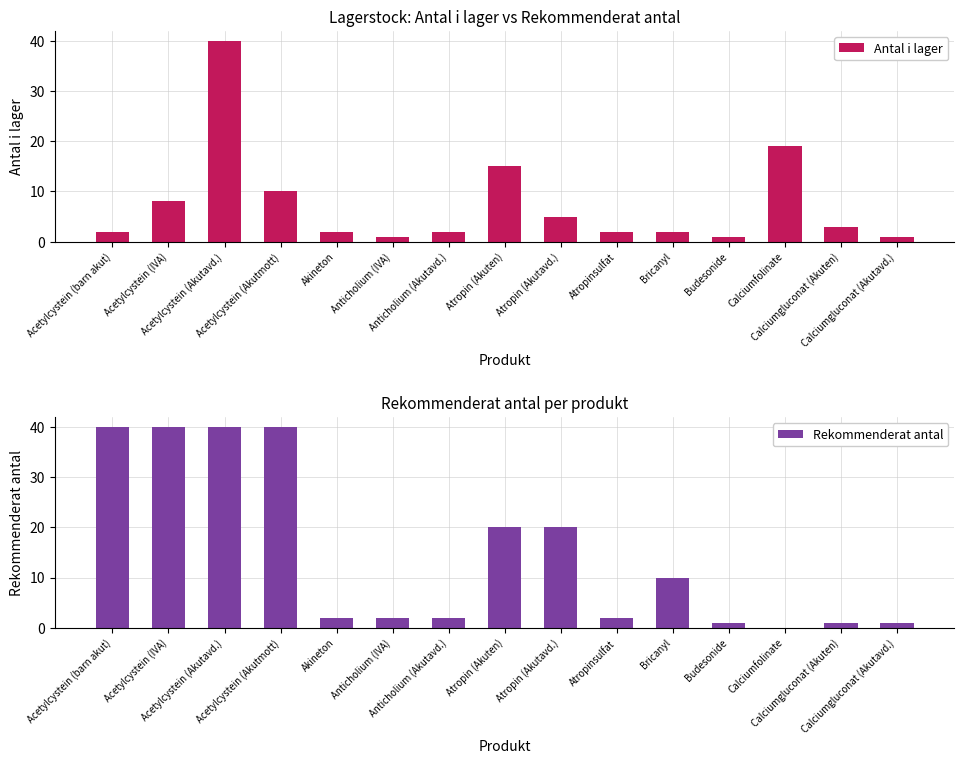

How many data points in Rekommenderat antal are less than 2?

4